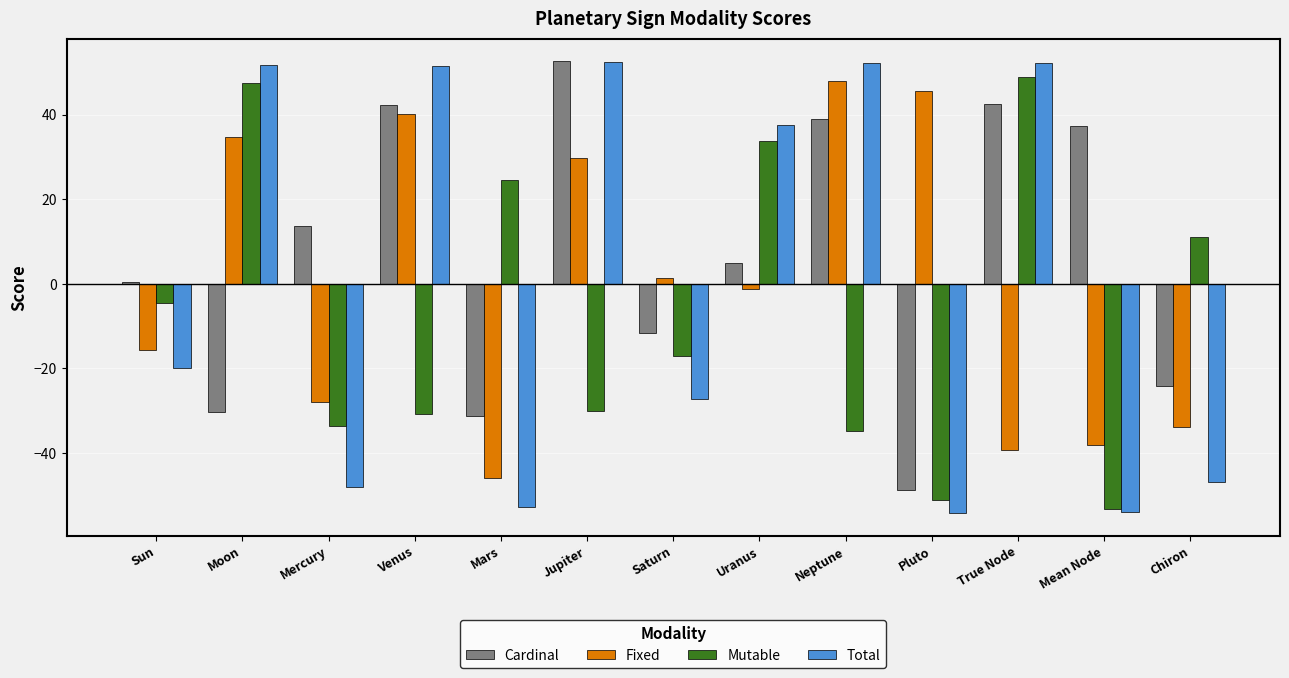

What value does the Cardinal series have at Chiron?

-24.2